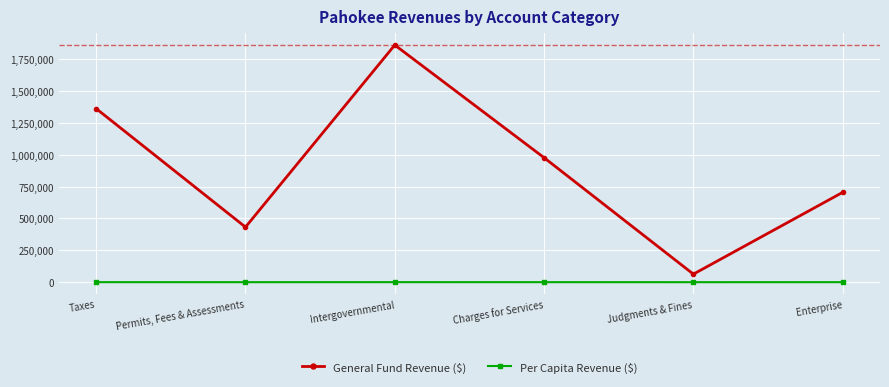

True or false: General Fund Revenue ($) and Per Capita Revenue ($) cross at least once.

False